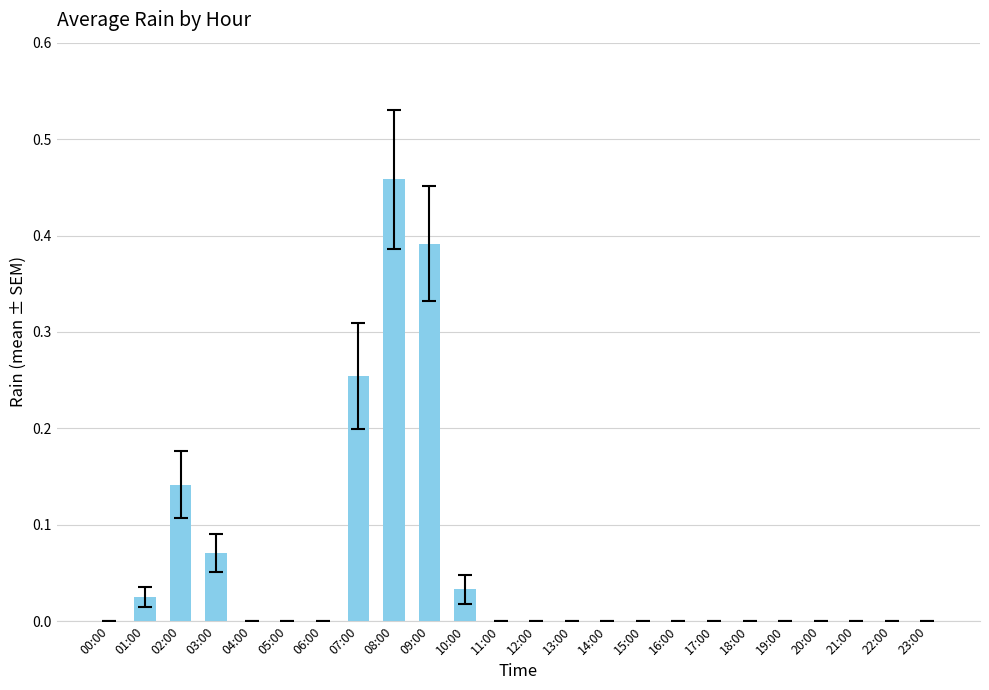

Is it true that the value at 23:00 is 0.0?

True